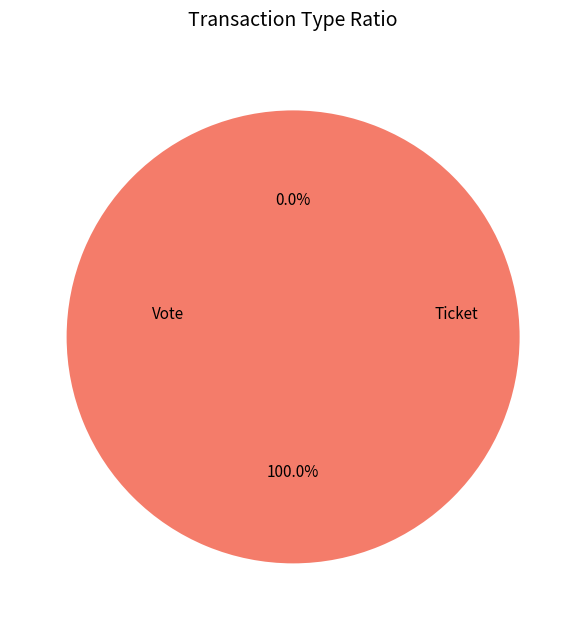

Is it true that Vote is 100% of the pie?

True